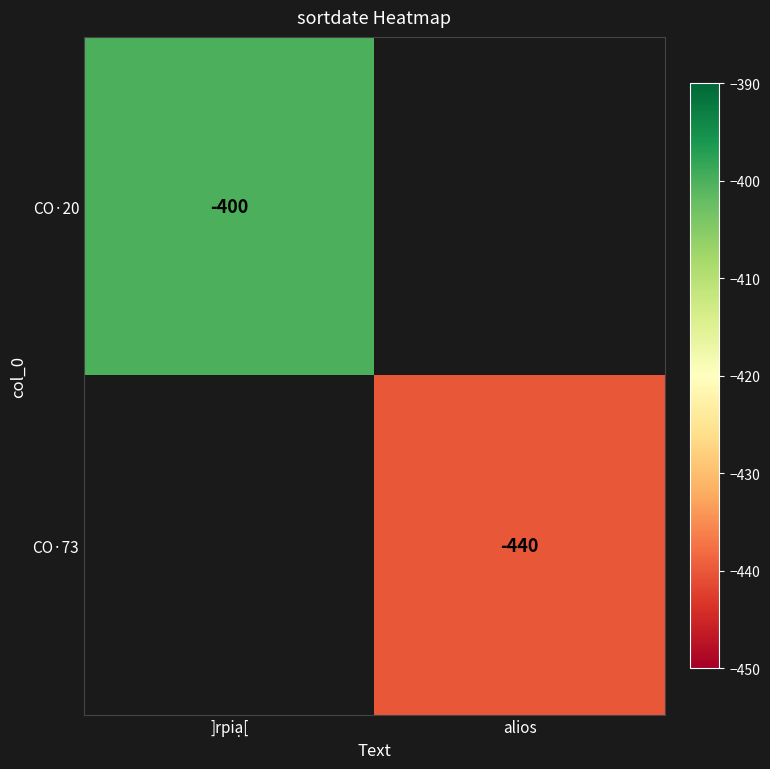

Is the value of CO·73 at alios greater than the value of CO·20 at ]rpiạ[?

No